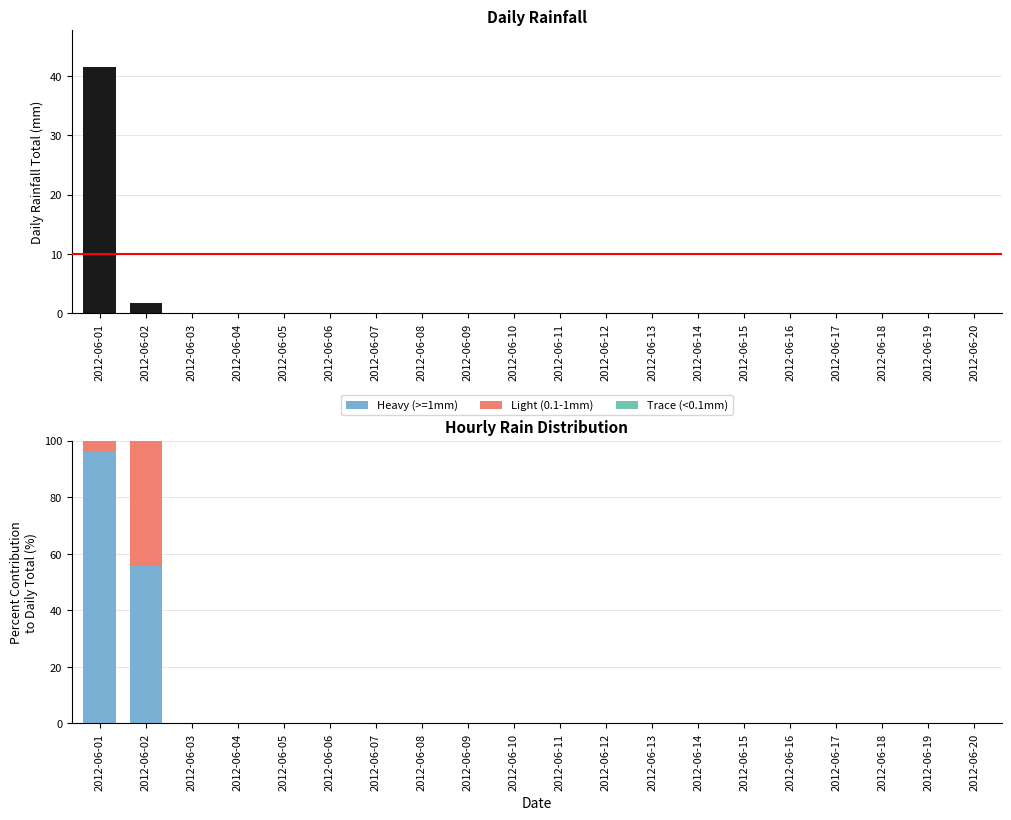

How many groups of bars are there?

20